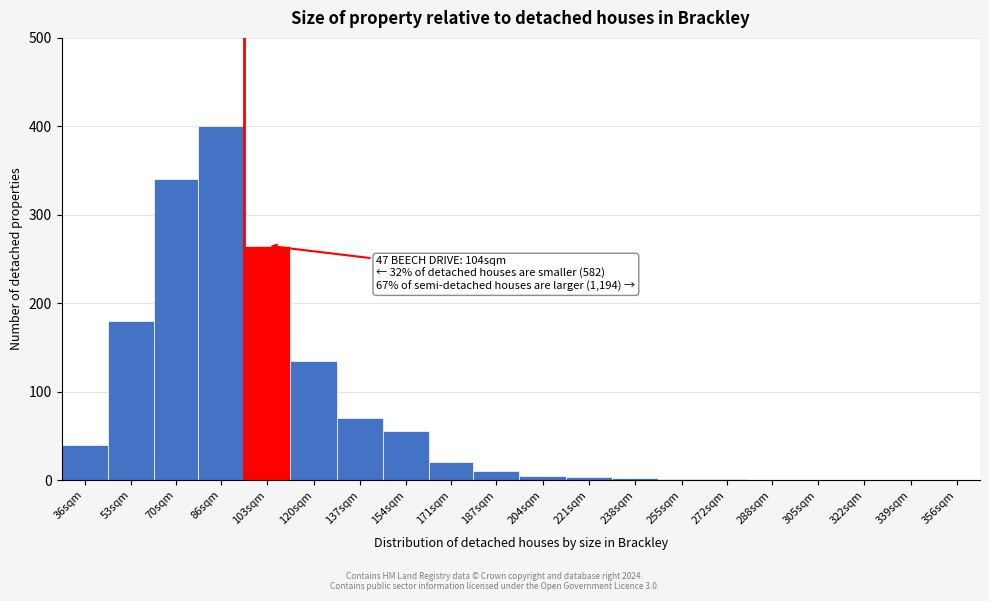

The value at 86sqm is 545. True or false?

False